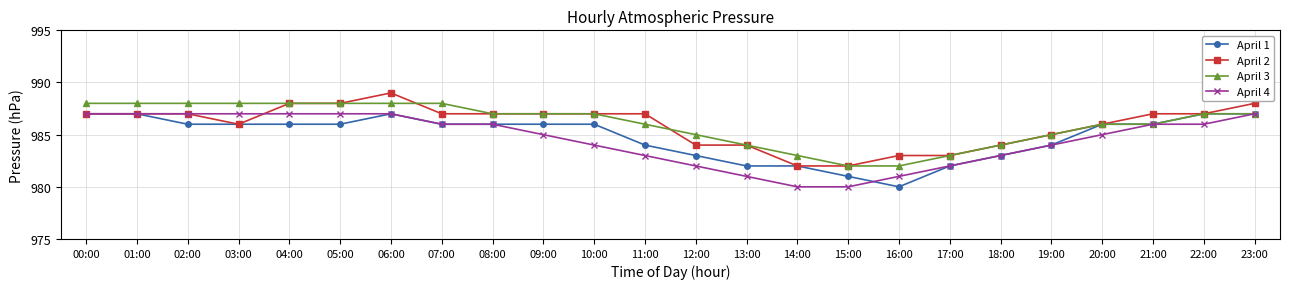

Reading left to right, what are all the values shown in this chart?

April 1: 00:00=987	01:00=987	02:00=986	03:00=986	04:00=986	05:00=986	06:00=987	07:00=986	08:00=986	09:00=986	10:00=986	11:00=984	12:00=983	13:00=982	14:00=982	15:00=981	16:00=980	17:00=982	18:00=983	19:00=984	20:00=986	21:00=986	22:00=987	23:00=987
April 2: 00:00=987	01:00=987	02:00=987	03:00=986	04:00=988	05:00=988	06:00=989	07:00=987	08:00=987	09:00=987	10:00=987	11:00=987	12:00=984	13:00=984	14:00=982	15:00=982	16:00=983	17:00=983	18:00=984	19:00=985	20:00=986	21:00=987	22:00=987	23:00=988
April 3: 00:00=988	01:00=988	02:00=988	03:00=988	04:00=988	05:00=988	06:00=988	07:00=988	08:00=987	09:00=987	10:00=987	11:00=986	12:00=985	13:00=984	14:00=983	15:00=982	16:00=982	17:00=983	18:00=984	19:00=985	20:00=986	21:00=986	22:00=987	23:00=987
April 4: 00:00=987	01:00=987	02:00=987	03:00=987	04:00=987	05:00=987	06:00=987	07:00=986	08:00=986	09:00=985	10:00=984	11:00=983	12:00=982	13:00=981	14:00=980	15:00=980	16:00=981	17:00=982	18:00=983	19:00=984	20:00=985	21:00=986	22:00=986	23:00=987